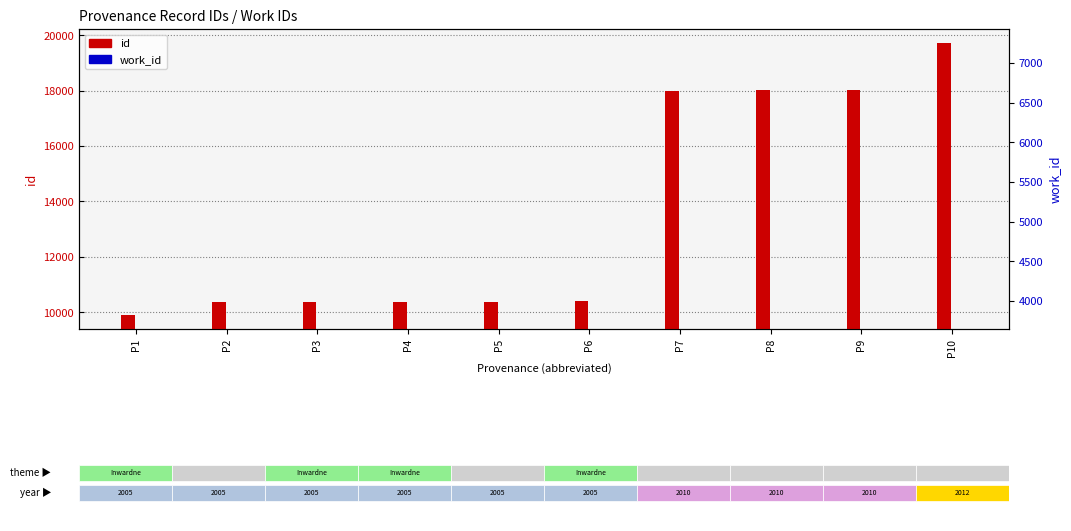

At how many categories does at least one series exceed 16072?

4